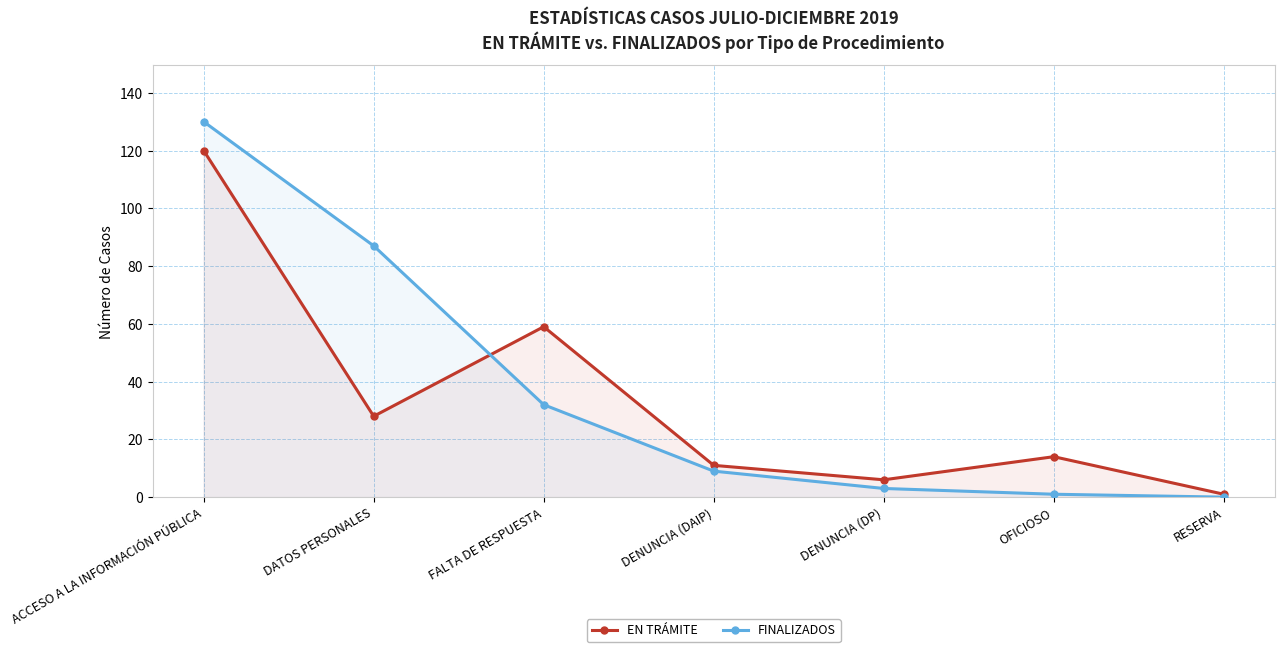

Is it true that EN TRÁMITE equals 17 at DENUNCIA (DAIP)?

False